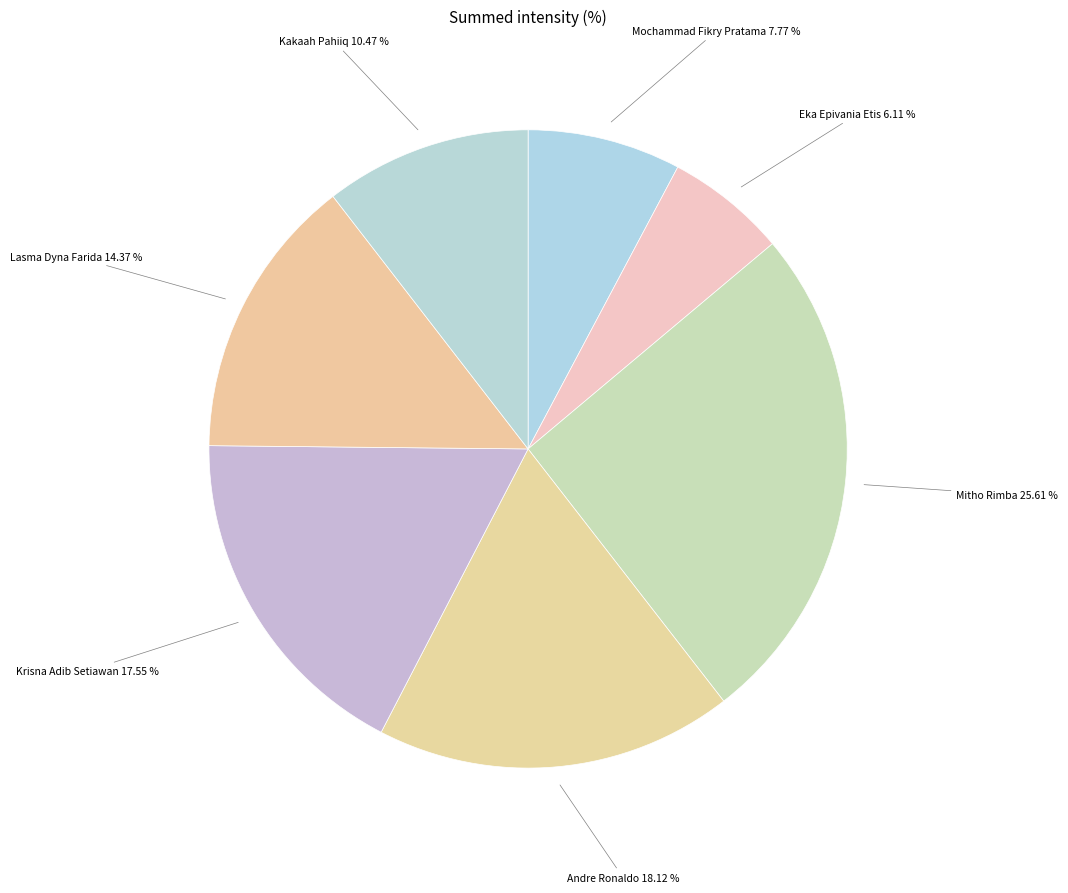

Rank the categories by value from lowest to highest.

Eka Epivania Etis, Mochammad Fikry Pratama, Kakaah Pahiiq, Lasma Dyna Farida, Krisna Adib Setiawan, Andre Ronaldo, Mitho Rimba